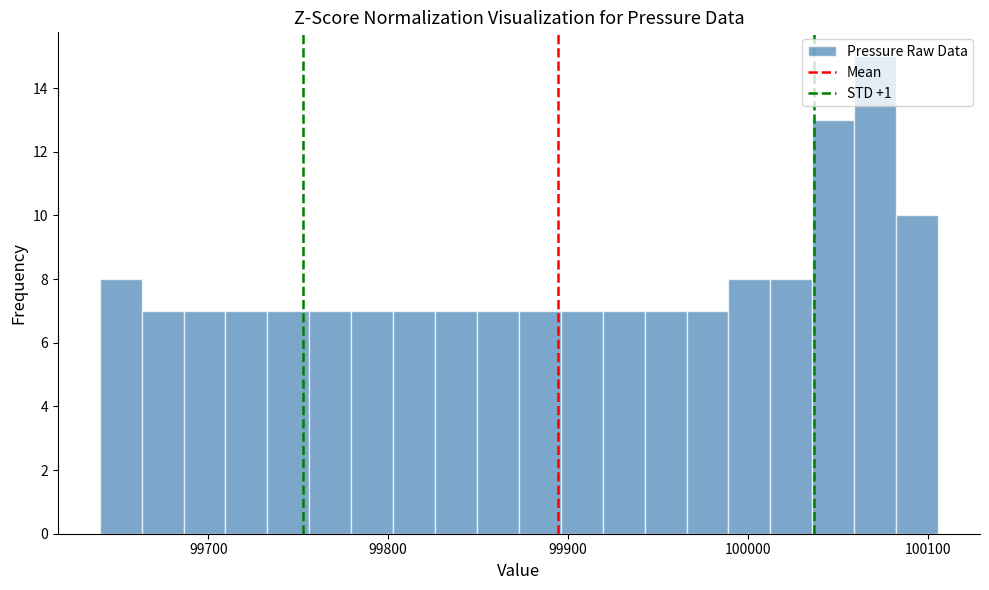

Around what value on the x-axis is the tallest bar? Give the approximate position of its centre, as read against the axis.

100070